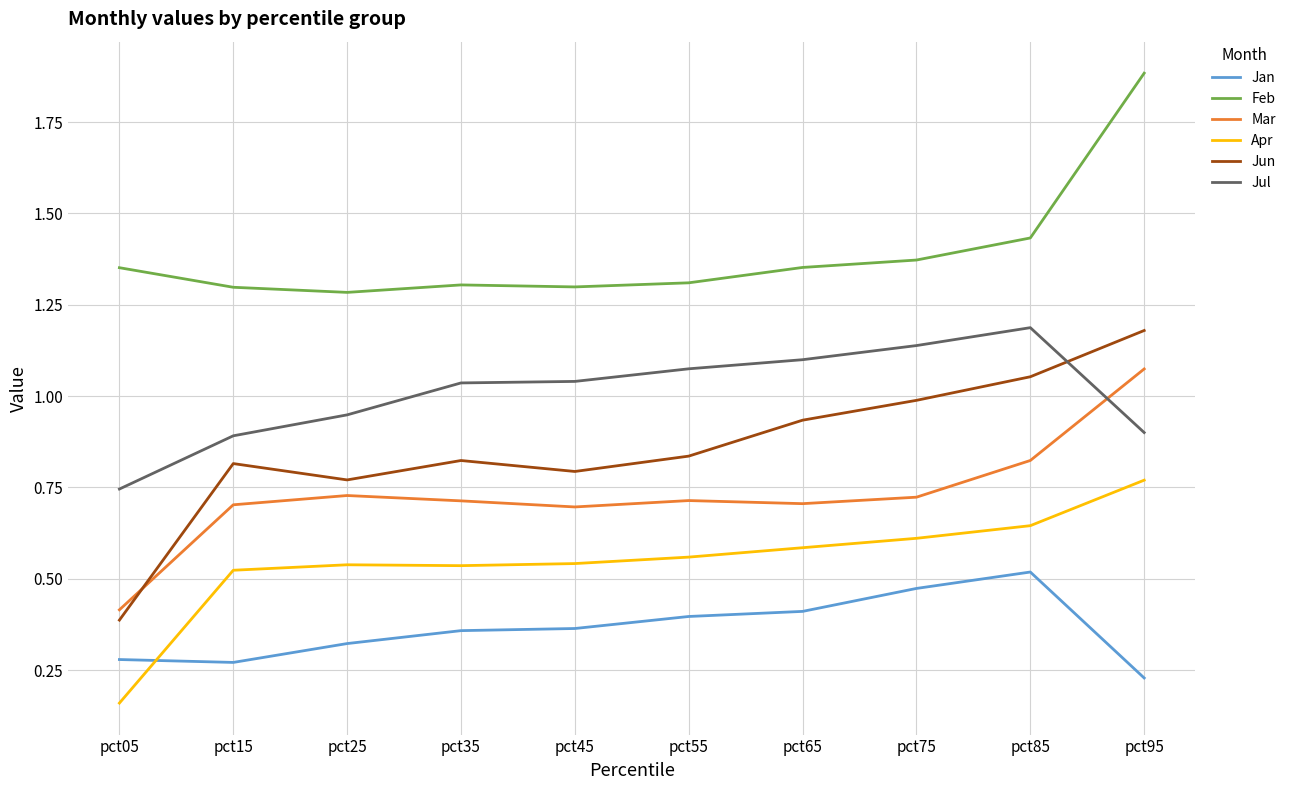

The value of Jun at pct45 is 0.5. True or false?

False